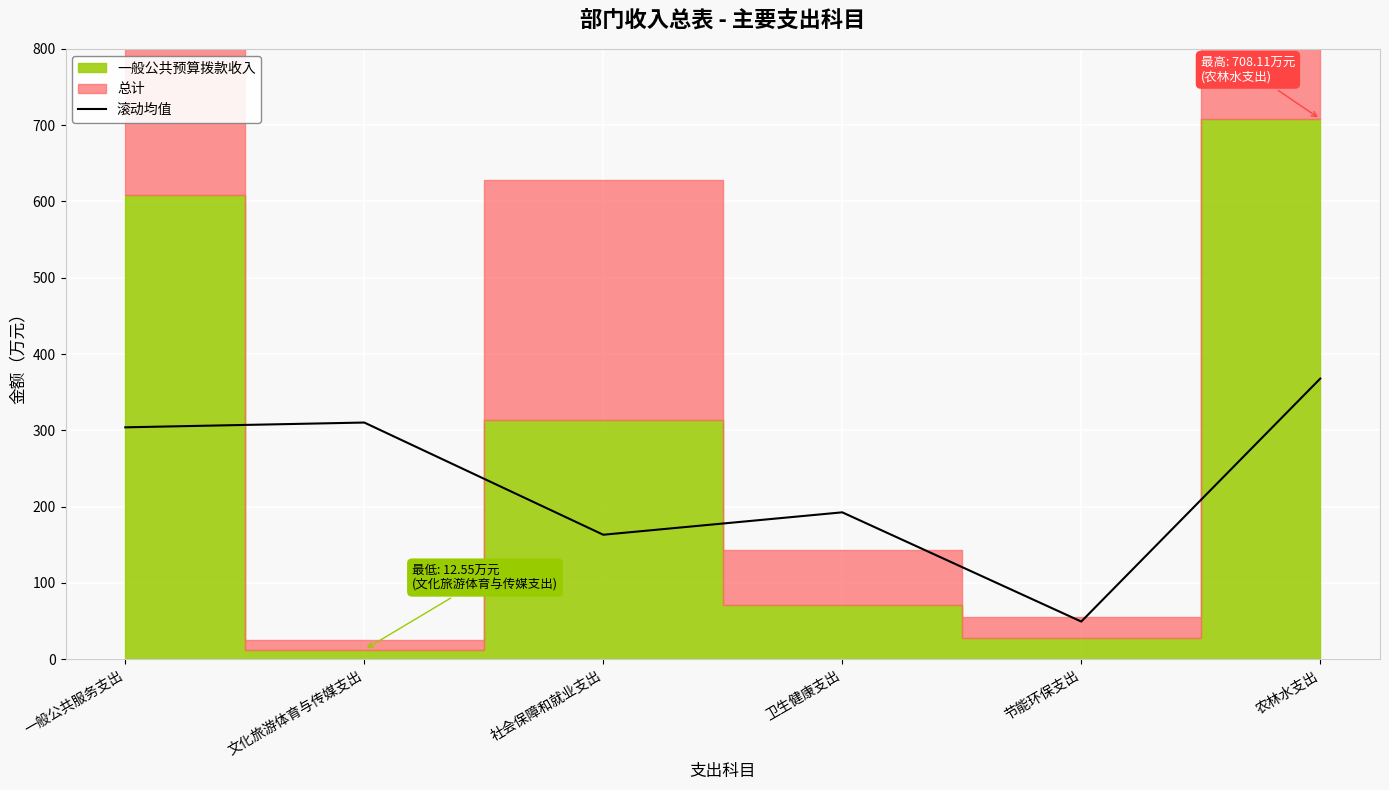

At which label does the data first exceed 303?

一般公共服务支出